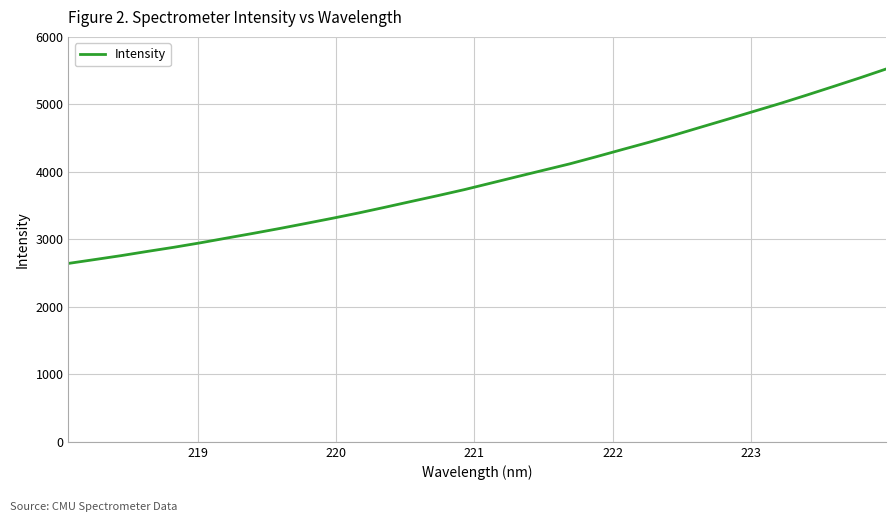

Reading left to right, transcribe all the data shown in this chart.

2643.6	2700.9	2759.0	2822.0	2883.0	2949.0	3019.5	3089.0	3160.9	3236.1	3312.3	3391.6	3476.0	3562.7	3648.2	3736.7	3832.6	3928.6	4023.9	4118.8	4223.8	4331.6	4438.3	4549.4	4665.7	4781.2	4898.6	5015.5	5138.7	5264.5	5391.8	5523.7